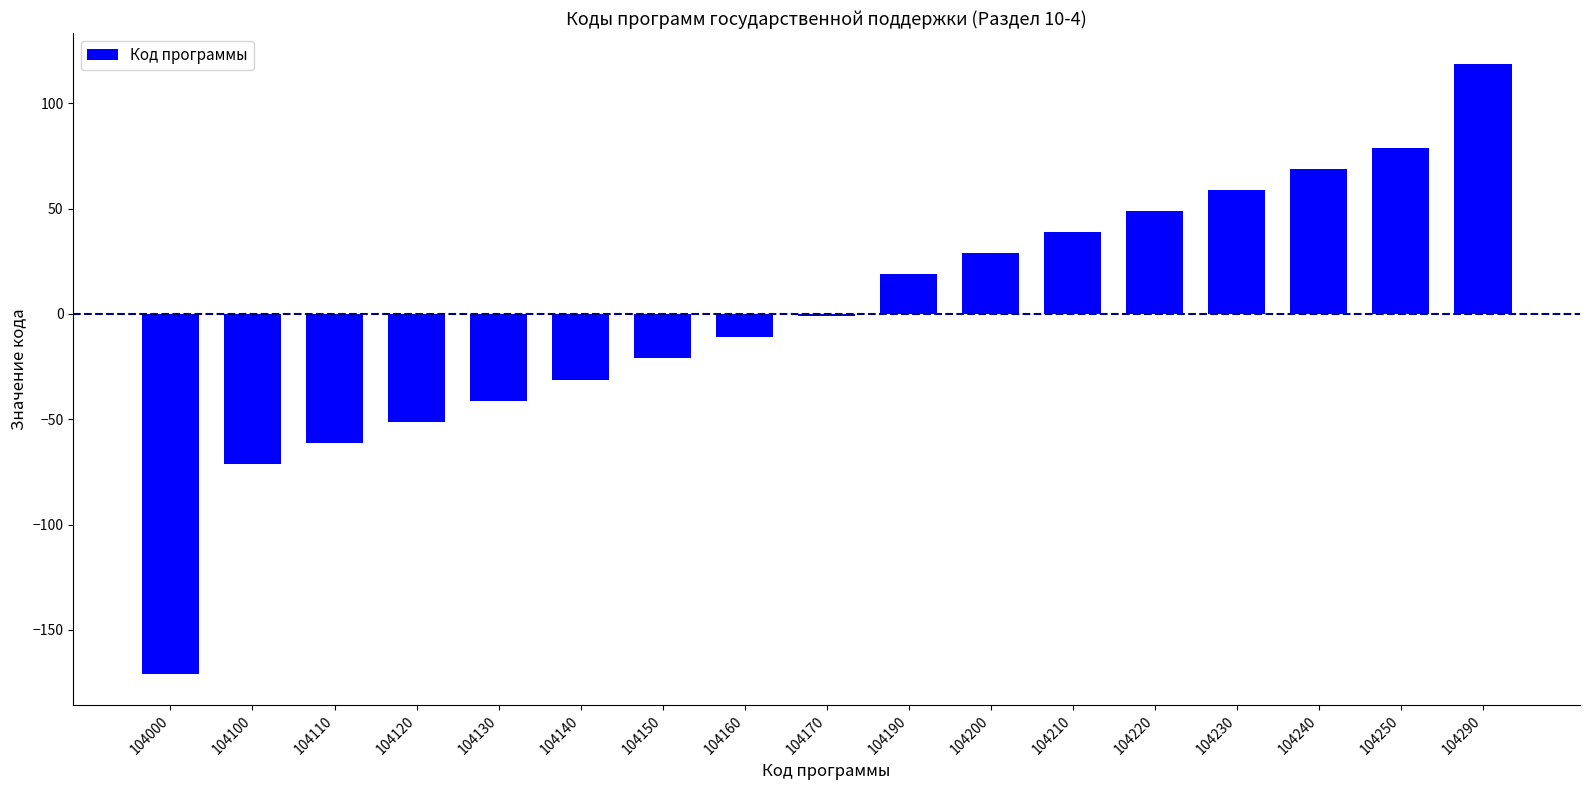

The chart shows a value of 28.8 at 104200. True or false?

True